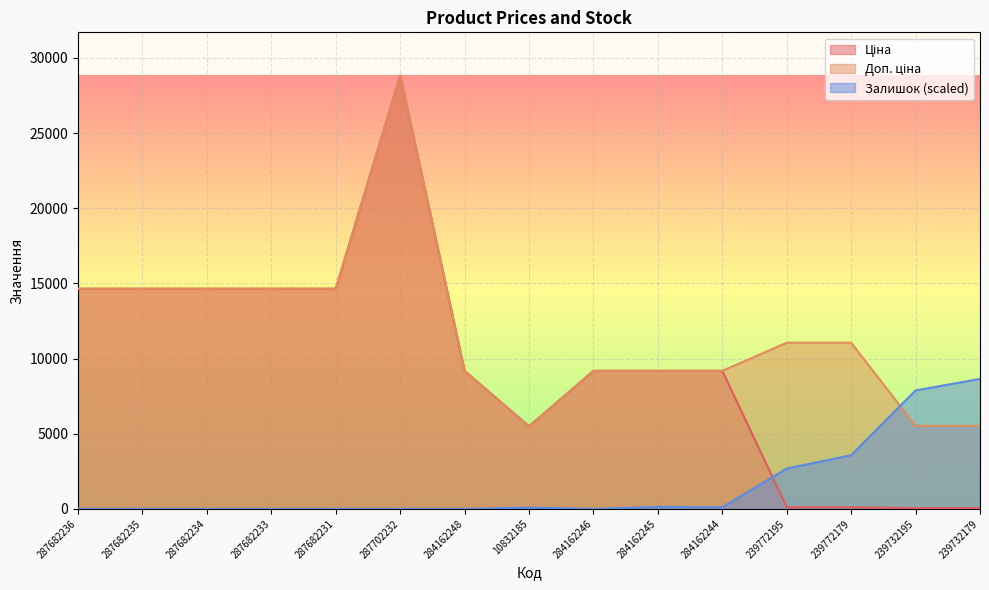

How many interior local valleys does the Доп. ціна series have?

1